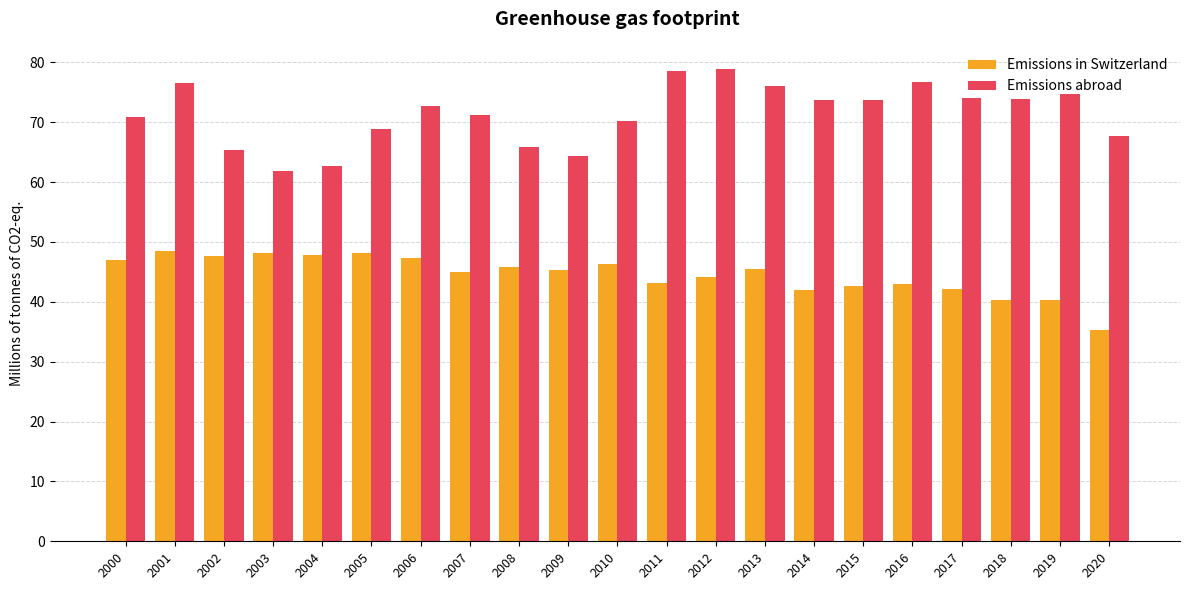

What is the sum of all Emissions in Switzerland values?

935.8